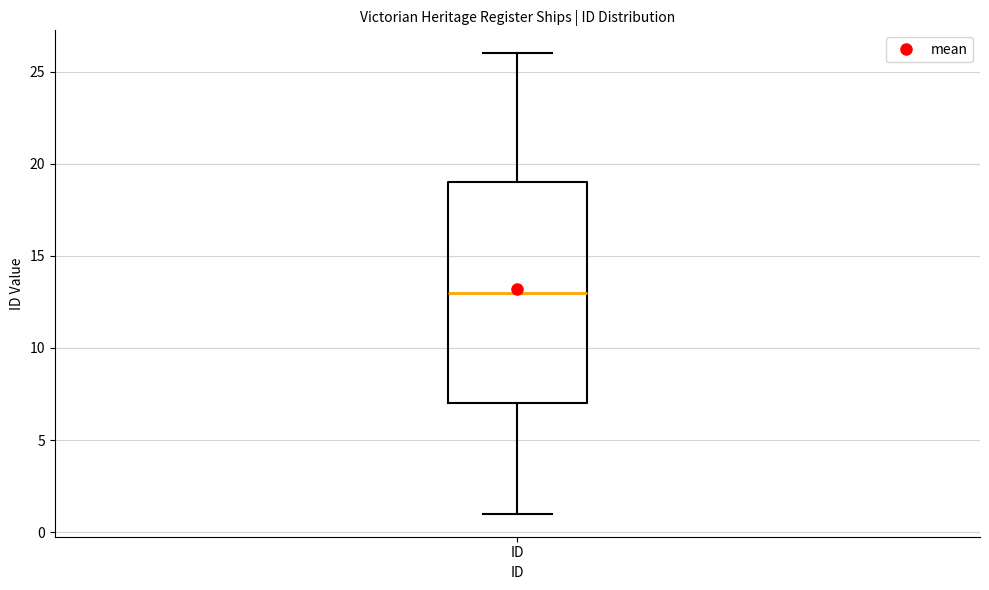

Read this box plot against the y-axis: the position of the median line, the range covered by the box, and the ends of both whiskers. The values are not printed on the chart, so give them approximately, as read against the axis.

median 13, box 7 to 19, whiskers 1 to 26